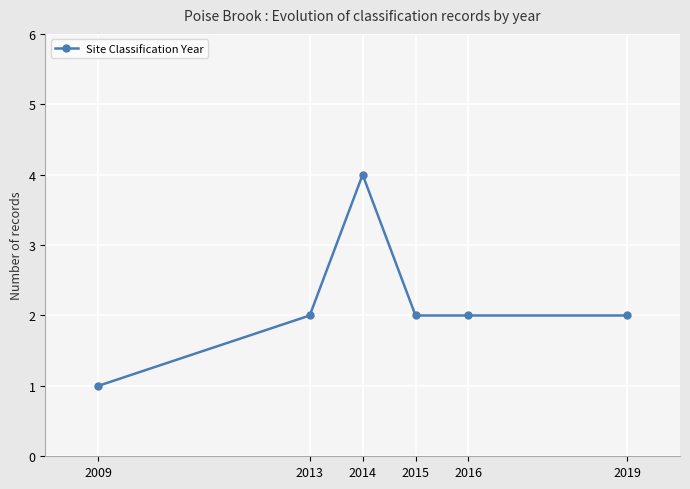

What is the minimum value shown in the chart?

1